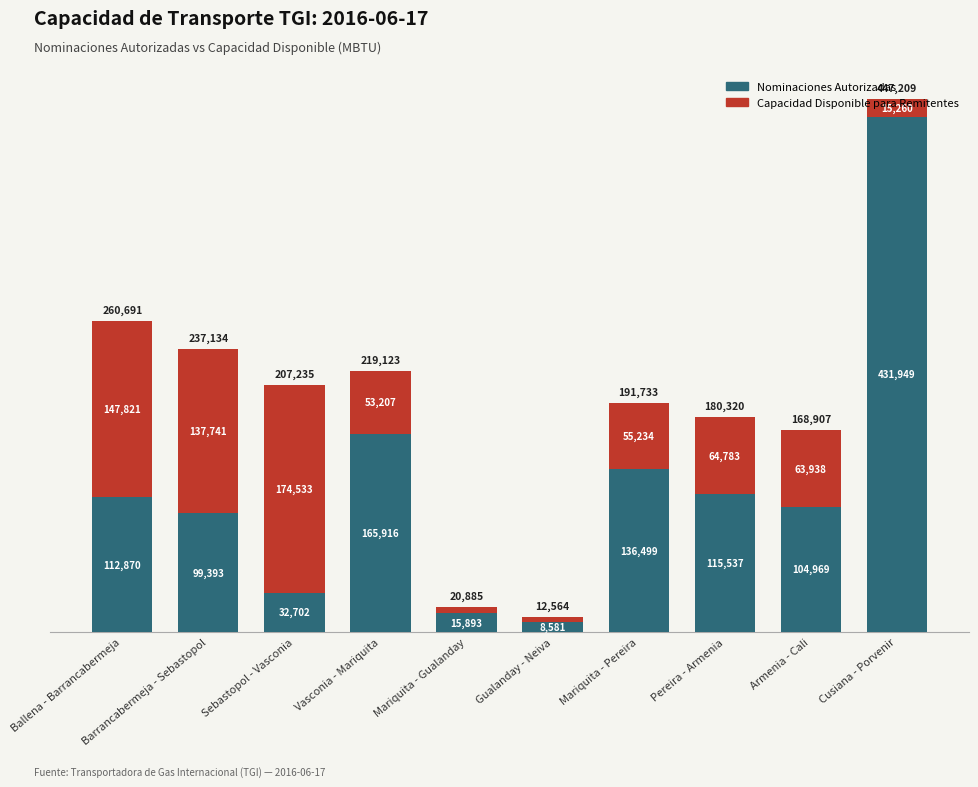

How many values in the Nominaciones Autorizadas series are below 112870?

5